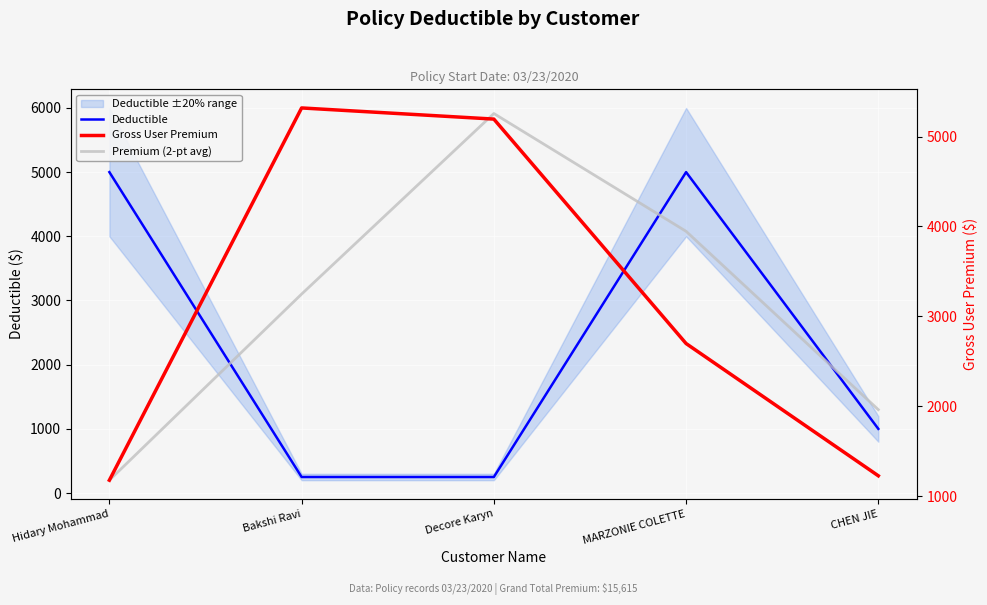

Where does the Deductible series first go above 1000?

Hidary Mohammad